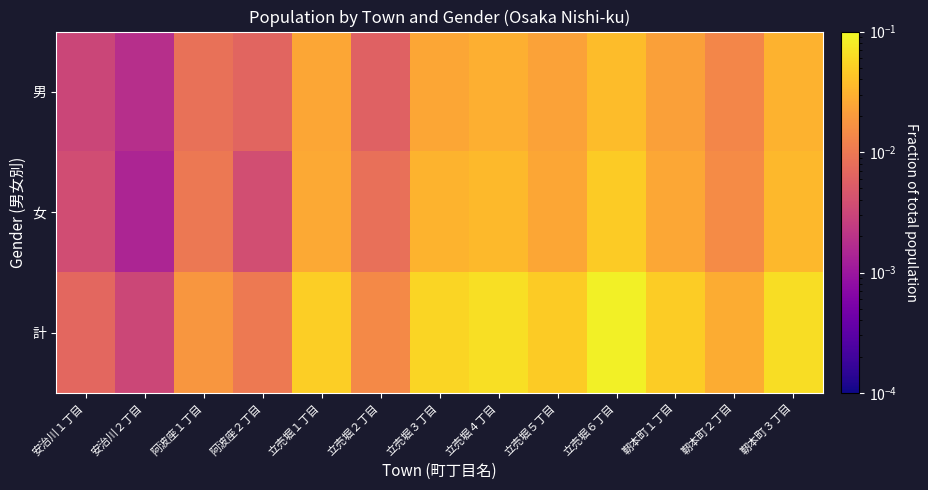

Reading right to left, what are all the values shown in this chart?

男: 靭本町３丁目=0.0	靭本町２丁目=0.0	靭本町１丁目=0.0	立売堀６丁目=0.0	立売堀５丁目=0.0	立売堀４丁目=0.0	立売堀３丁目=0.0	立売堀２丁目=0.0	立売堀１丁目=0.0	阿波座２丁目=0.0	阿波座１丁目=0.0	安治川２丁目=0.0	安治川１丁目=0.0
女: 靭本町３丁目=0.0	靭本町２丁目=0.0	靭本町１丁目=0.0	立売堀６丁目=0.0	立売堀５丁目=0.0	立売堀４丁目=0.0	立売堀３丁目=0.0	立売堀２丁目=0.0	立売堀１丁目=0.0	阿波座２丁目=0.0	阿波座１丁目=0.0	安治川２丁目=0.0	安治川１丁目=0.0
計: 靭本町３丁目=0.1	靭本町２丁目=0.0	靭本町１丁目=0.0	立売堀６丁目=0.1	立売堀５丁目=0.0	立売堀４丁目=0.1	立売堀３丁目=0.1	立売堀２丁目=0.0	立売堀１丁目=0.1	阿波座２丁目=0.0	阿波座１丁目=0.0	安治川２丁目=0.0	安治川１丁目=0.0